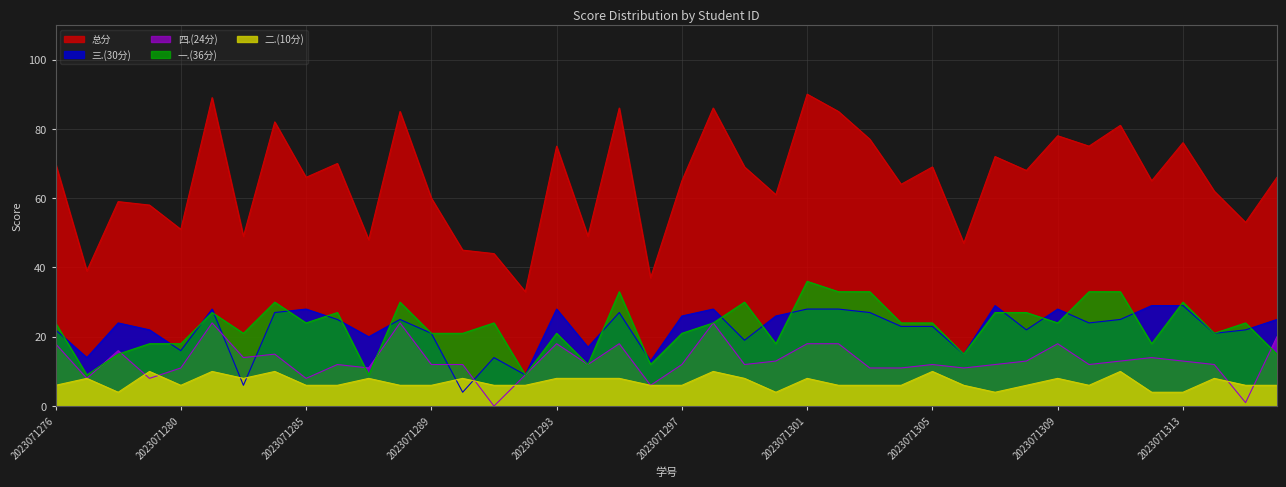

Between 2023071285 and 2023071310, which is larger?

2023071310